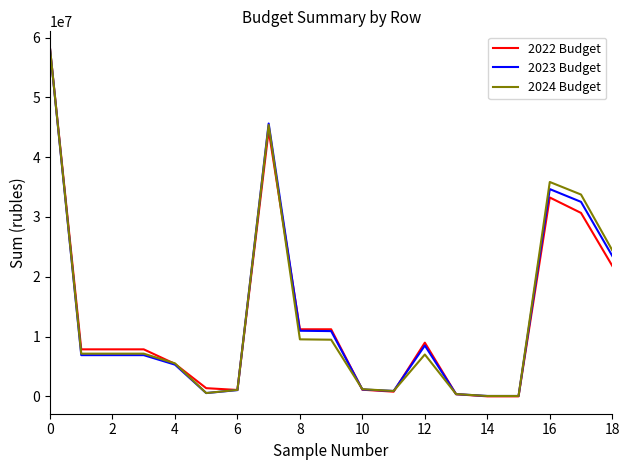

What is the maximum value shown in the chart?

58133978.0